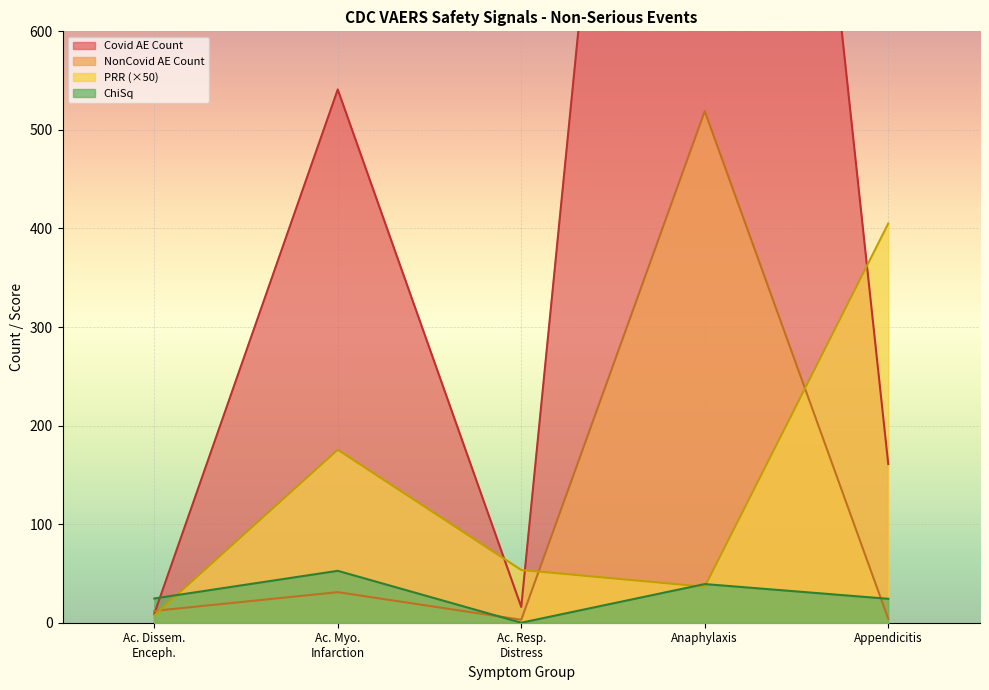

The ChiSq series shows 24.3 at Appendicitis. True or false?

True